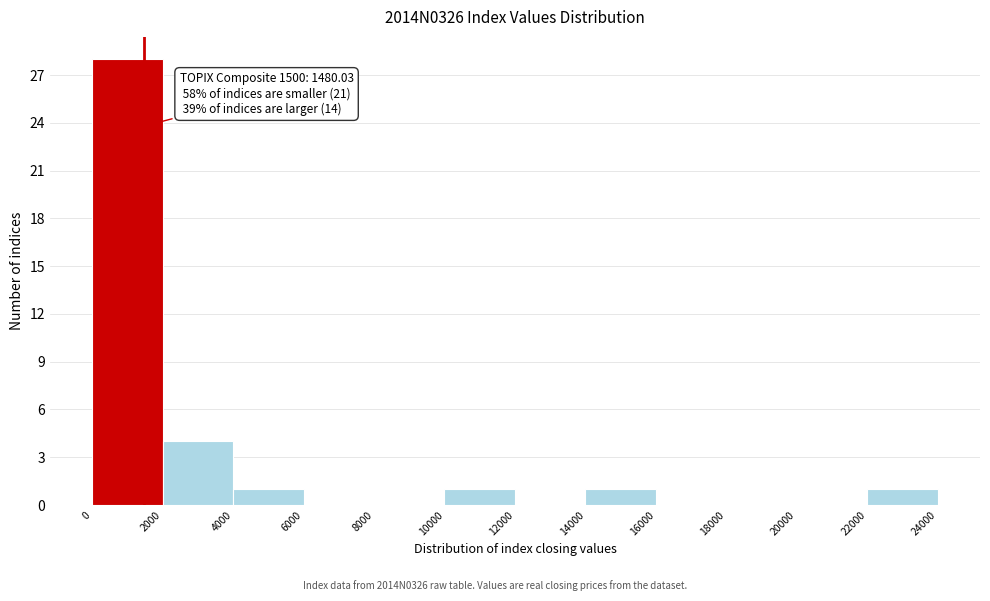

Over which range of the x-axis is the bar tallest?

0 to 2000